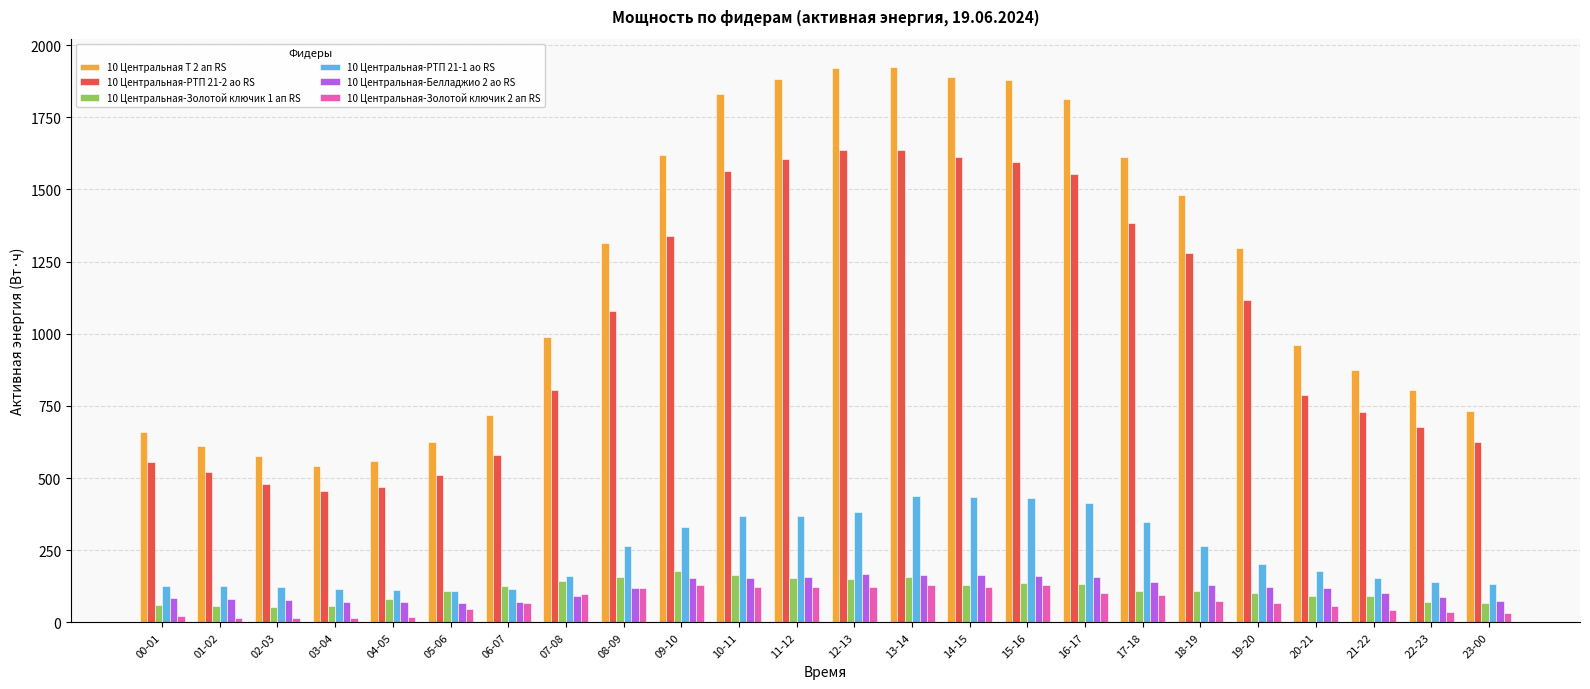

What is the difference between the maximum and minimum values in the 10 Центральная Т 2 ап RS series?

1386.0